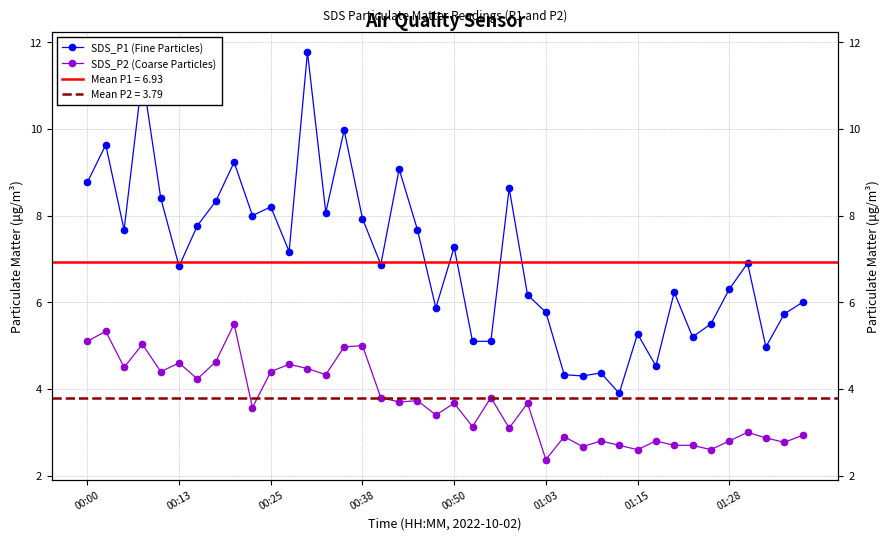

The value of SDS_P2 (Coarse Particles) at 00:25 is 4.4. True or false?

True